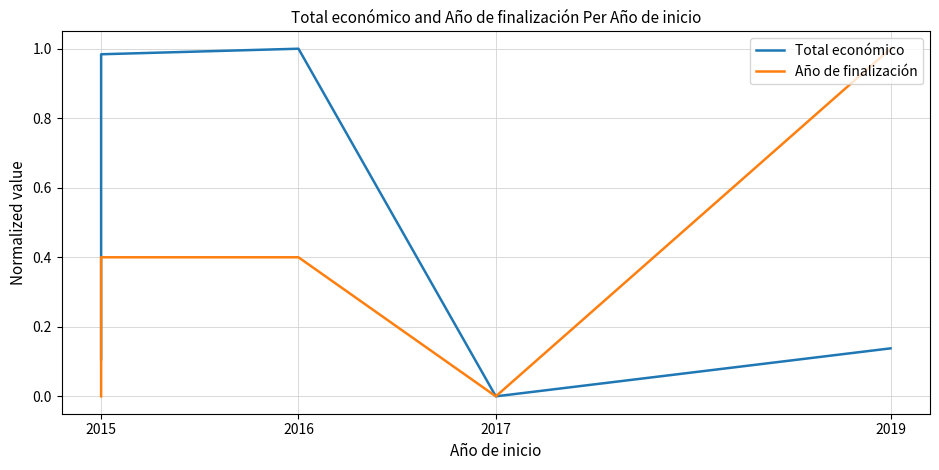

Between 2015 and 2017, which series saw the biggest shift?

Total económico